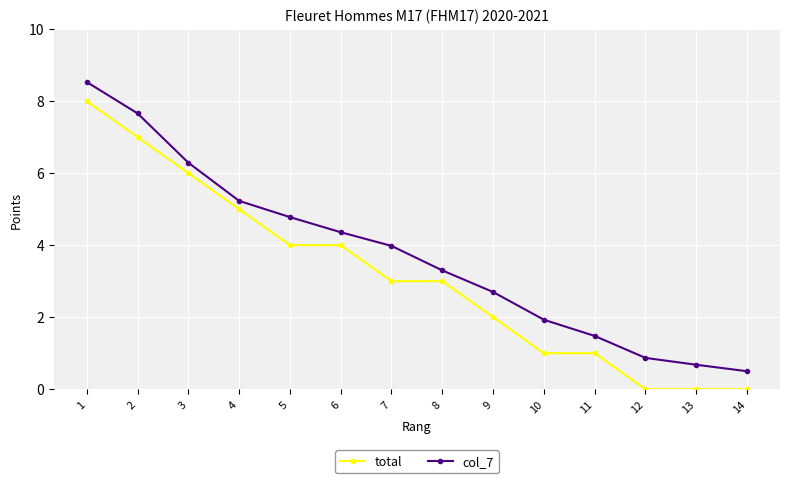

Which series changed the most between 1 and 6?

col_7